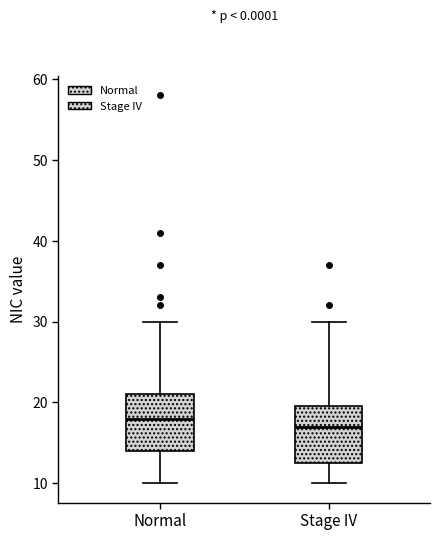

Which box's median line is the lowest?

Stage IV